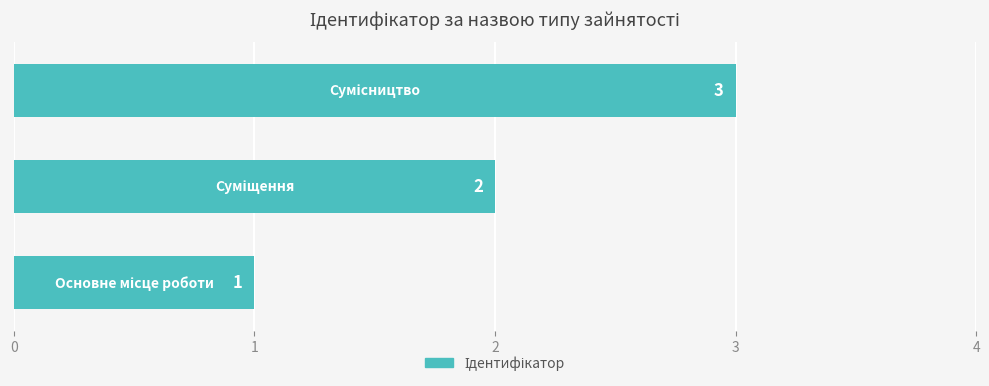

What is the greatest value displayed?

3